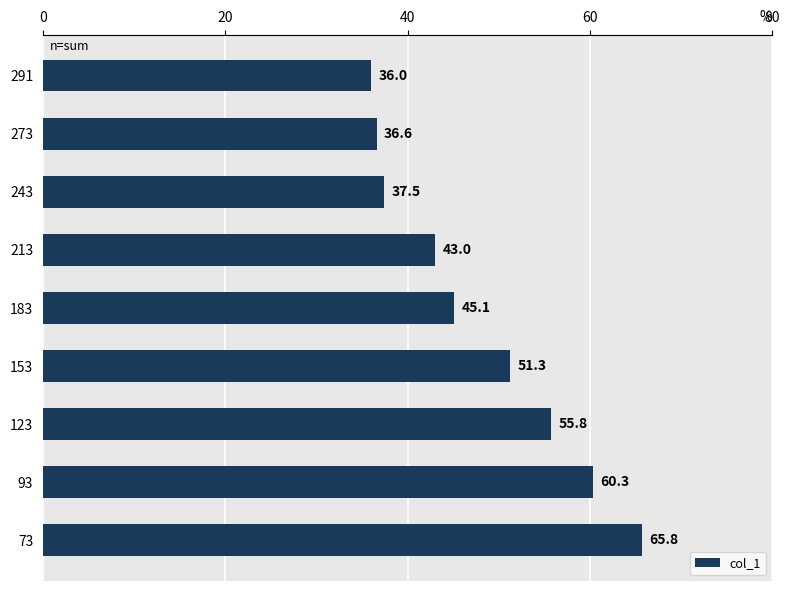

The chart shows a value of 85.7 at 93. True or false?

False